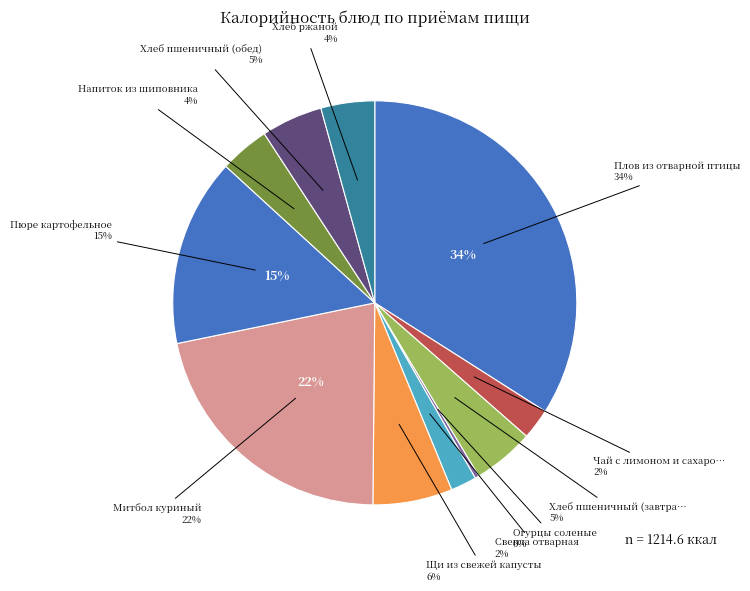

Which has a higher value, Чай с лимоном и сахаром or Плов из отварной птицы?

Плов из отварной птицы